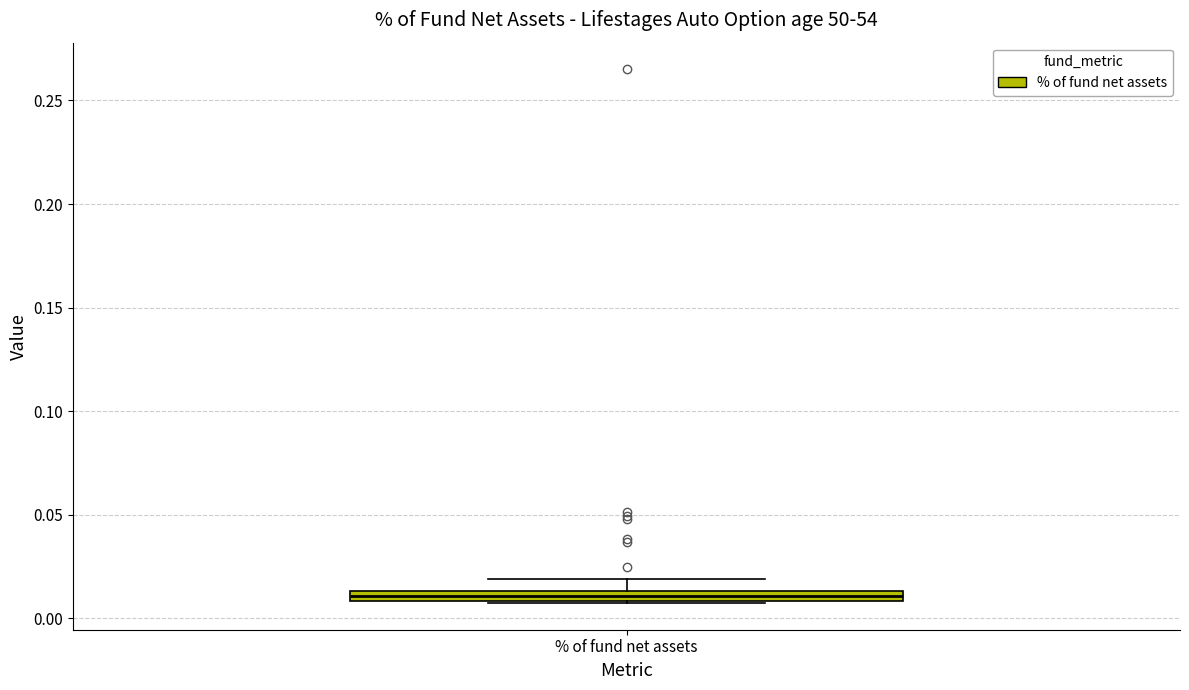

Where does the upper whisker of the box for % of fund net assets end on the y-axis? The values are not printed on the chart, so give them approximately, as read against the axis.

0.020